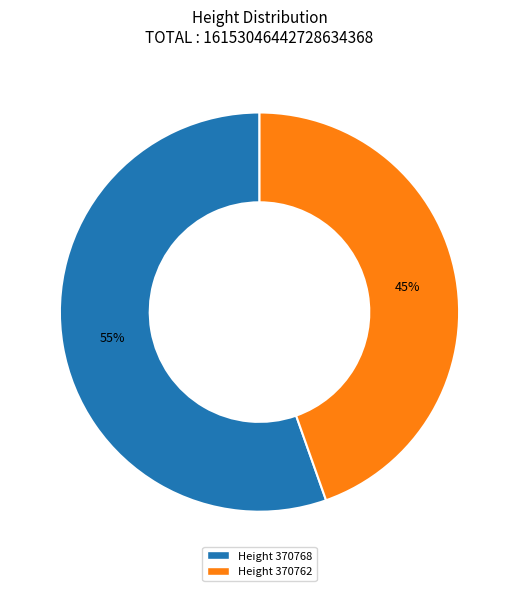

Does any single category account for the majority?

Yes